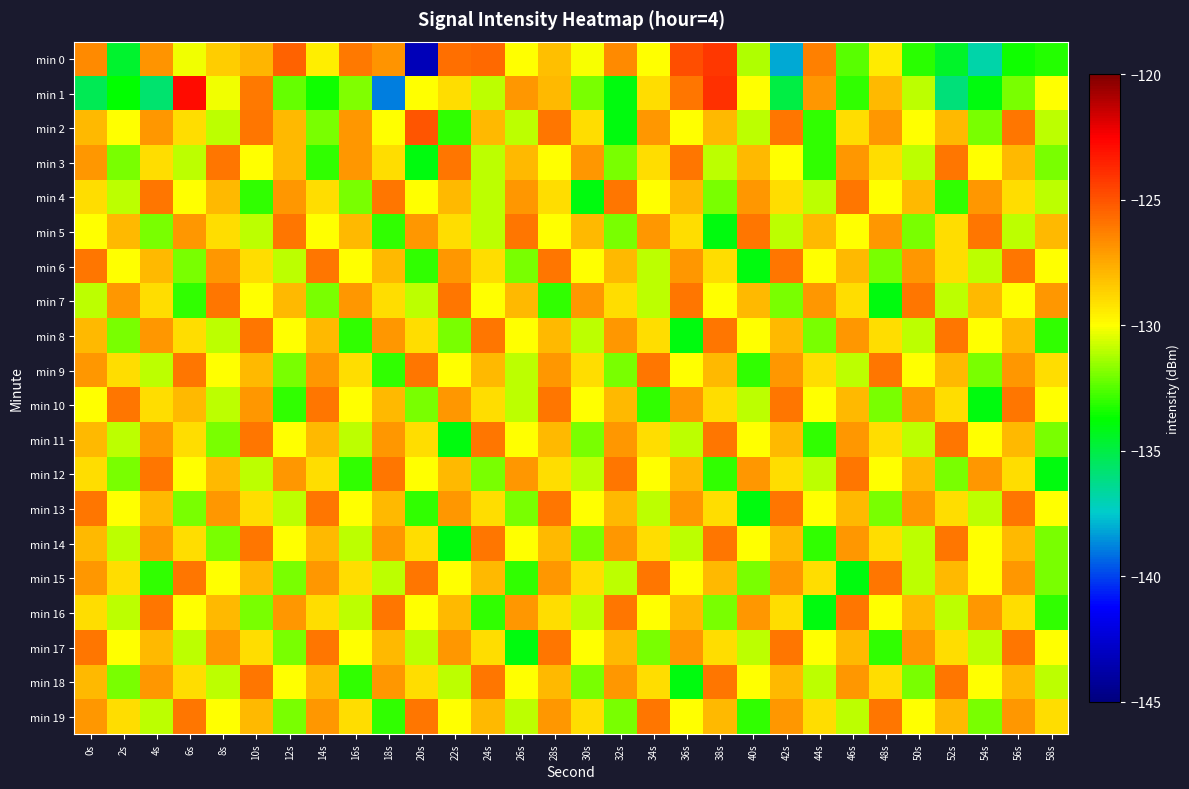

What is the maximum value shown in the chart?

-122.9